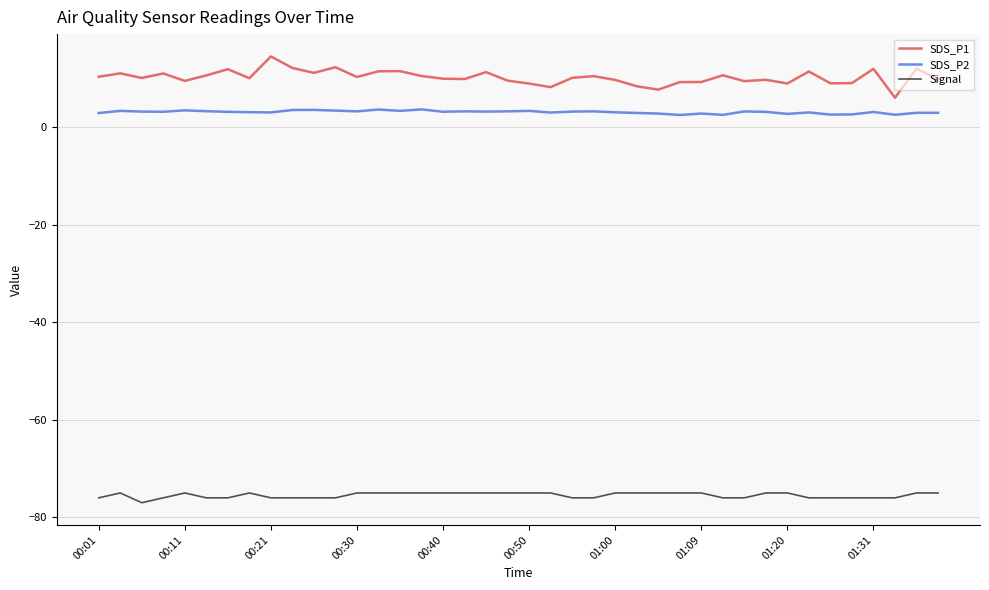

Which series has the largest total across all categories?

SDS_P1